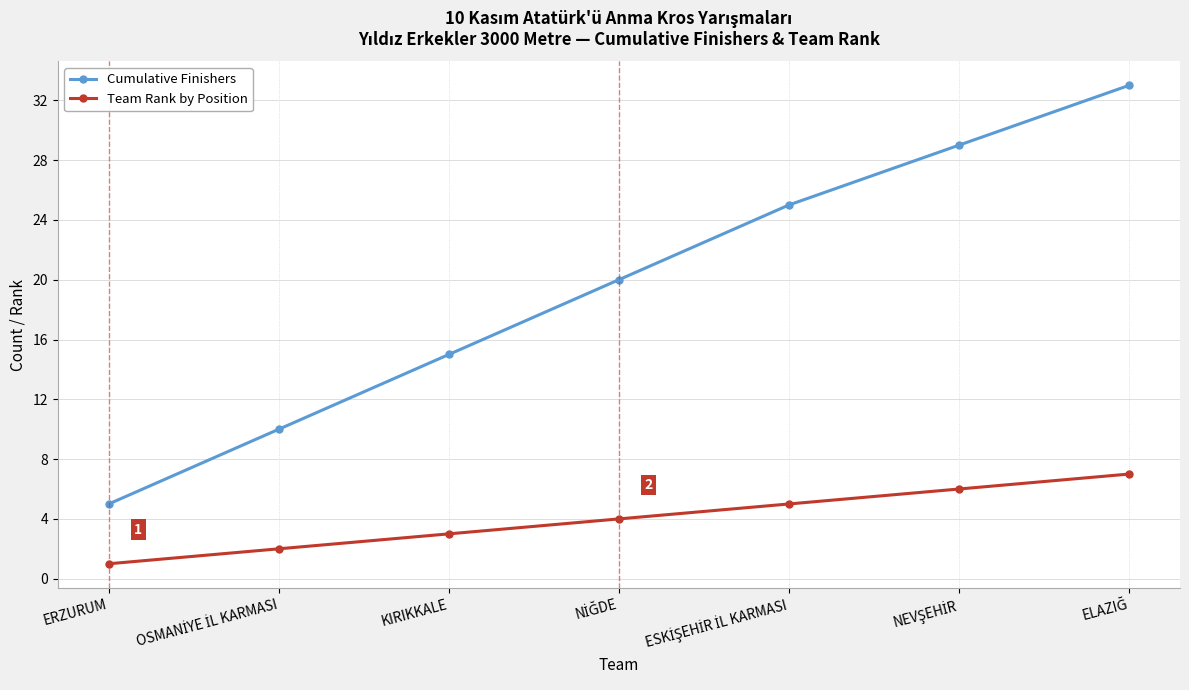

True or false: Cumulative Finishers and Team Rank by Position intersect in this chart.

False